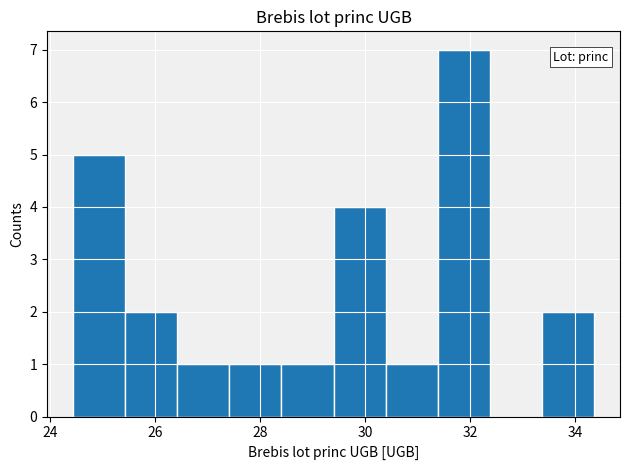

Reading left to right, list every bar in this chart as the range it spans on the x-axis followed by its height. Neither the bar edges nor the heights are printed on the chart, so give them approximately, as read against the axes.

24.4 to 25.4: 5
25.4 to 26.4: 2
26.4 to 27.4: 1
27.4 to 28.4: 1
28.4 to 29.4: 1
29.4 to 30.4: 4
30.4 to 31.4: 1
31.4 to 32.4: 7
32.4 to 33.4: 0
33.4 to 34.4: 2